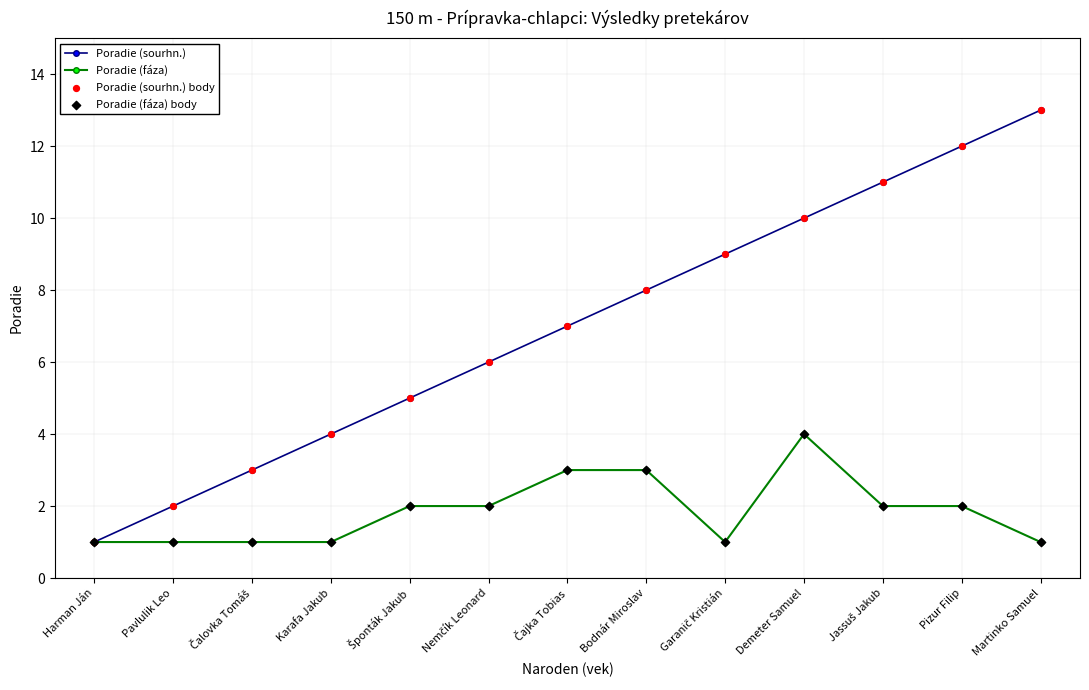

Which series has the largest total across all categories?

Poradie (sourhn.)